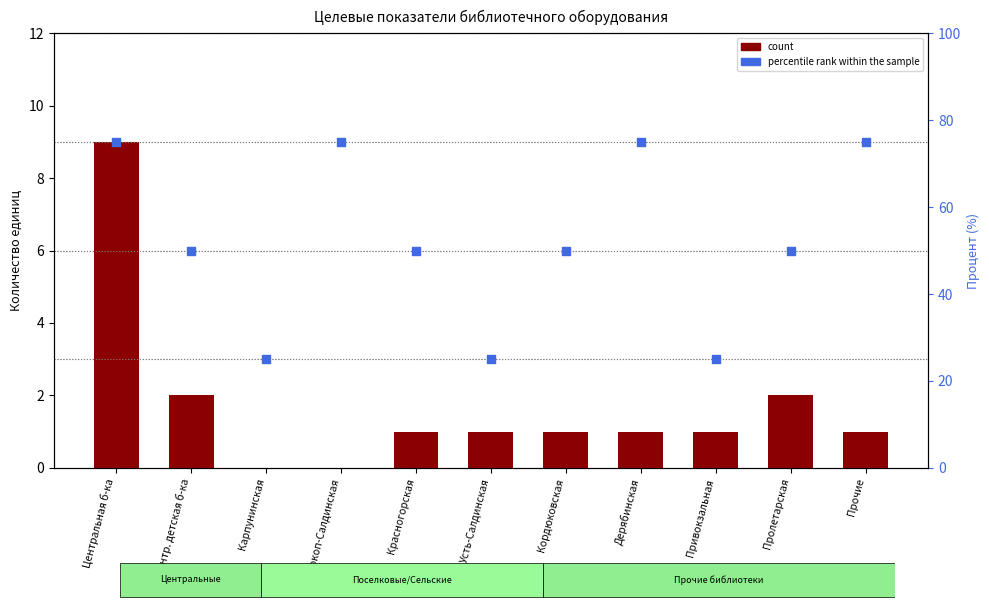

Which series reaches the maximum Y coordinate?

percentile rank within the sample